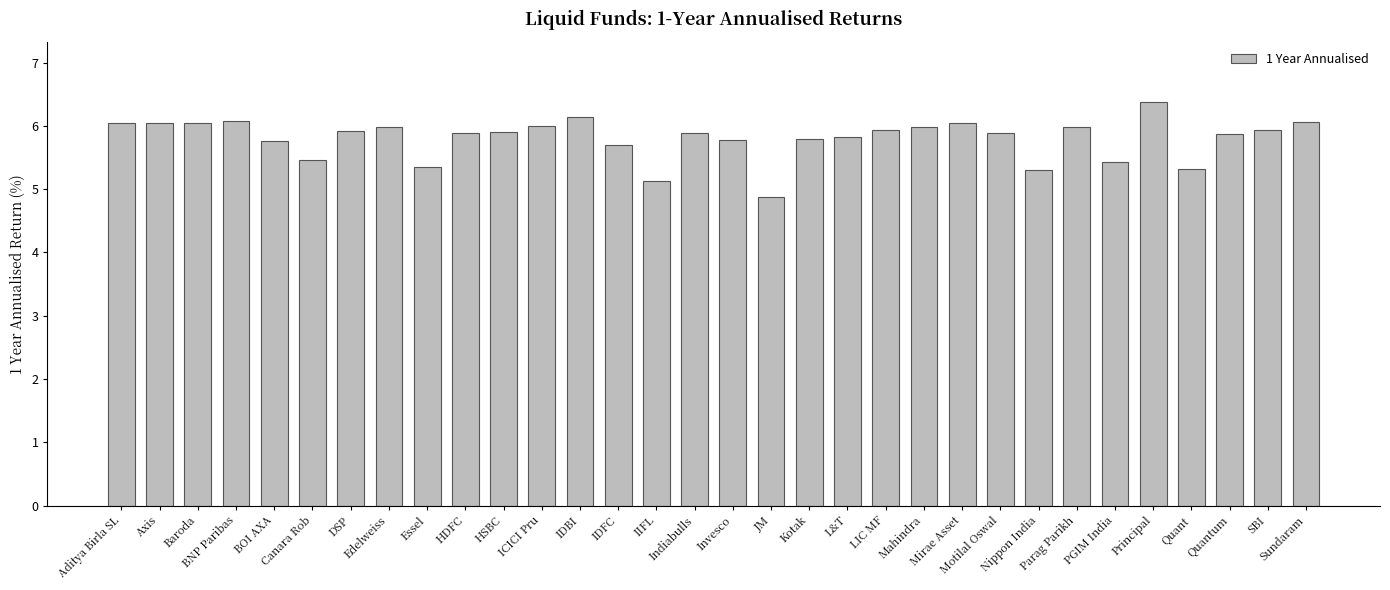

How many values are below 5?

1